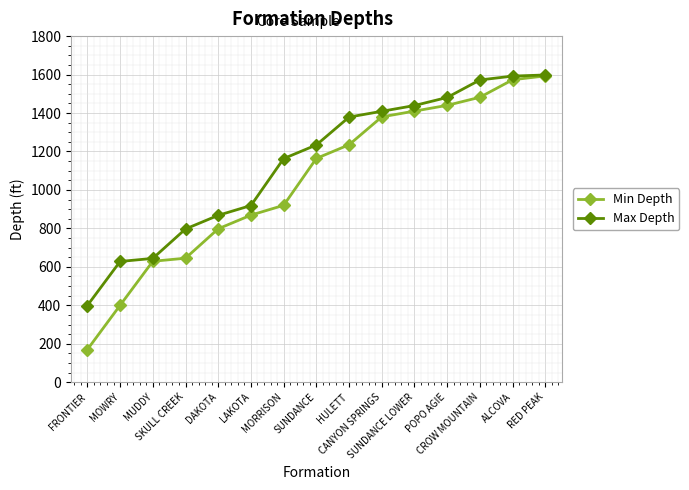

What is the total value across all series at HULETT?

2614